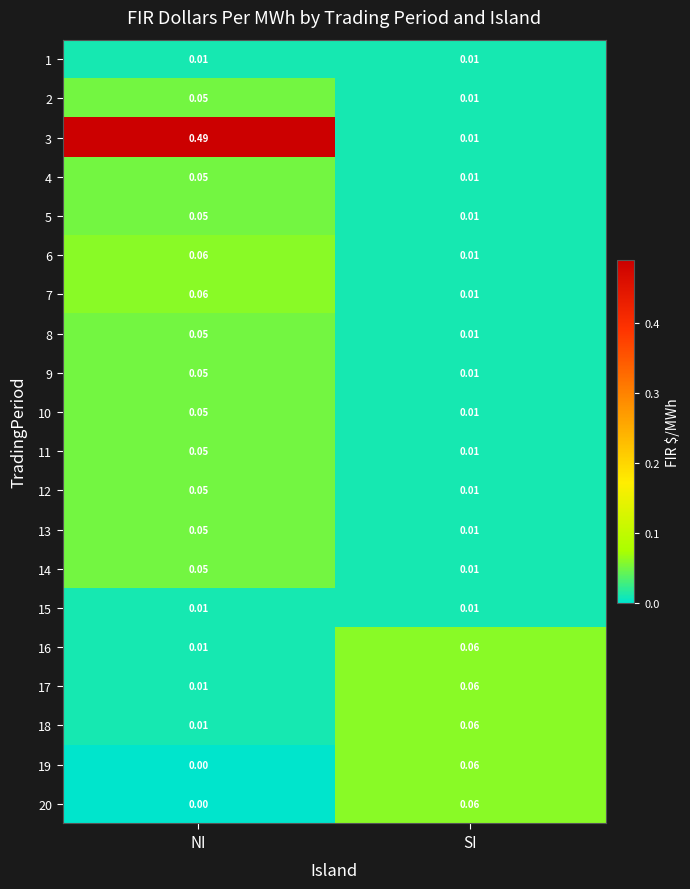

At which category is the sum across all series the highest?

NI